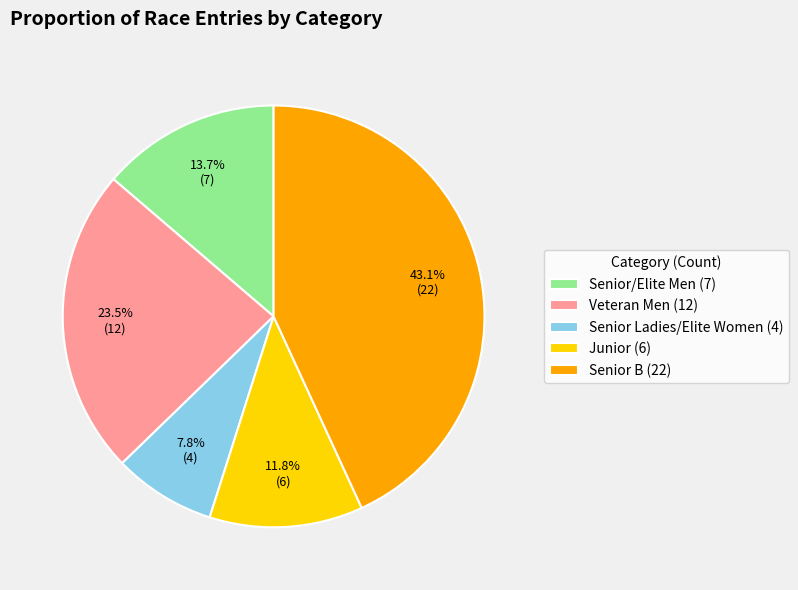

Do Senior Ladies/Elite Women and Junior together represent more than half of the pie?

No